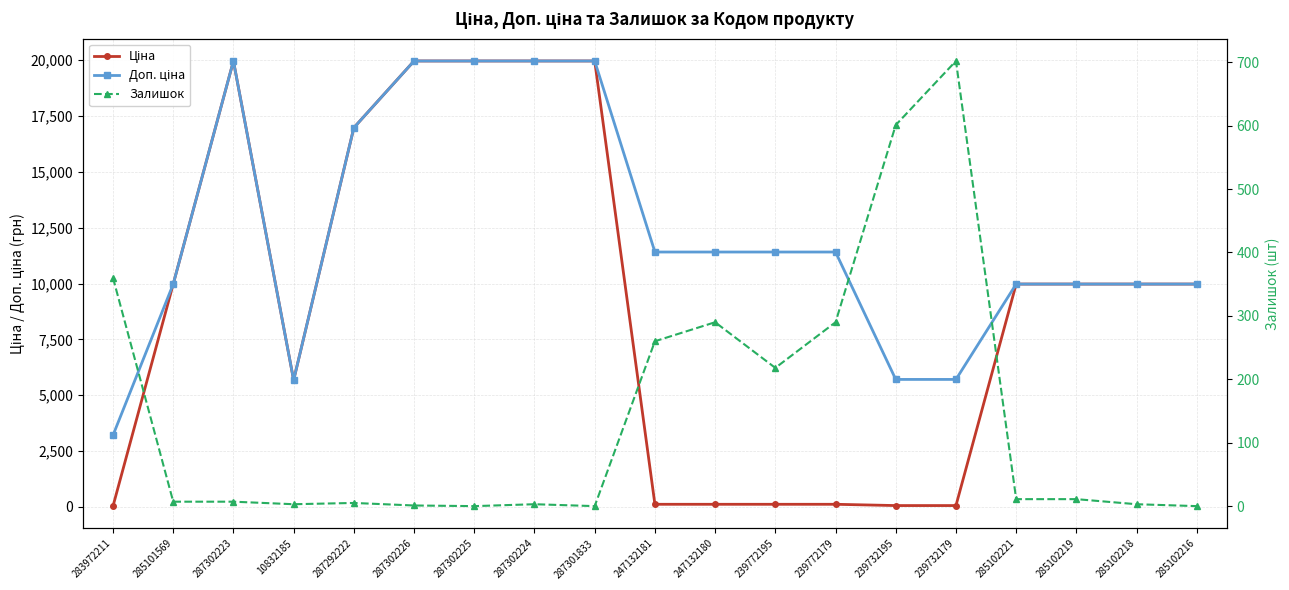

What is the difference between the Залишок values at 285102221 and 247132180?

279.0